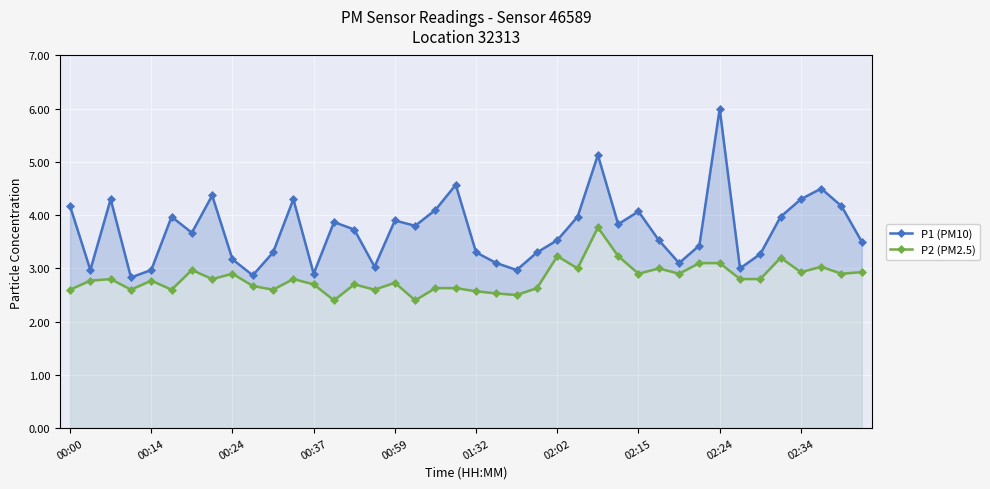

What is the sum of the P1 (PM10) values at 22 and 18?

7.1